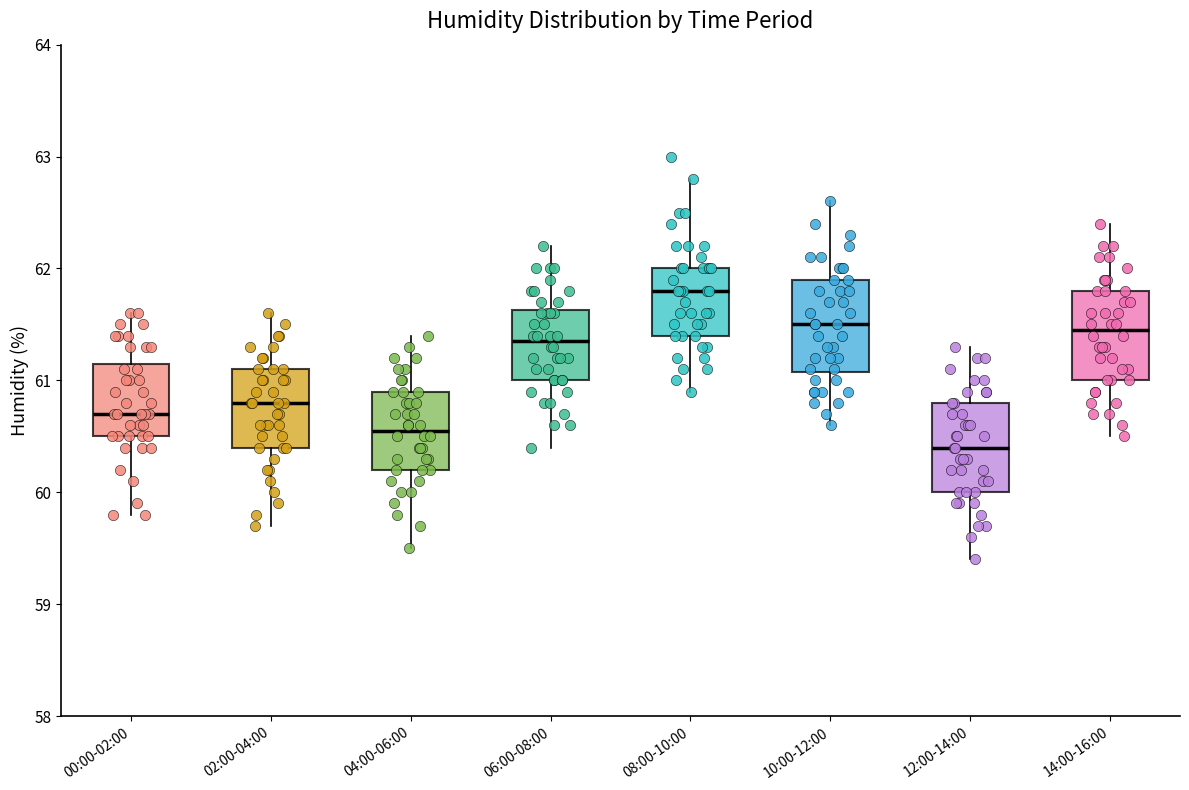

Which box has the lowest median line?

12:00-14:00